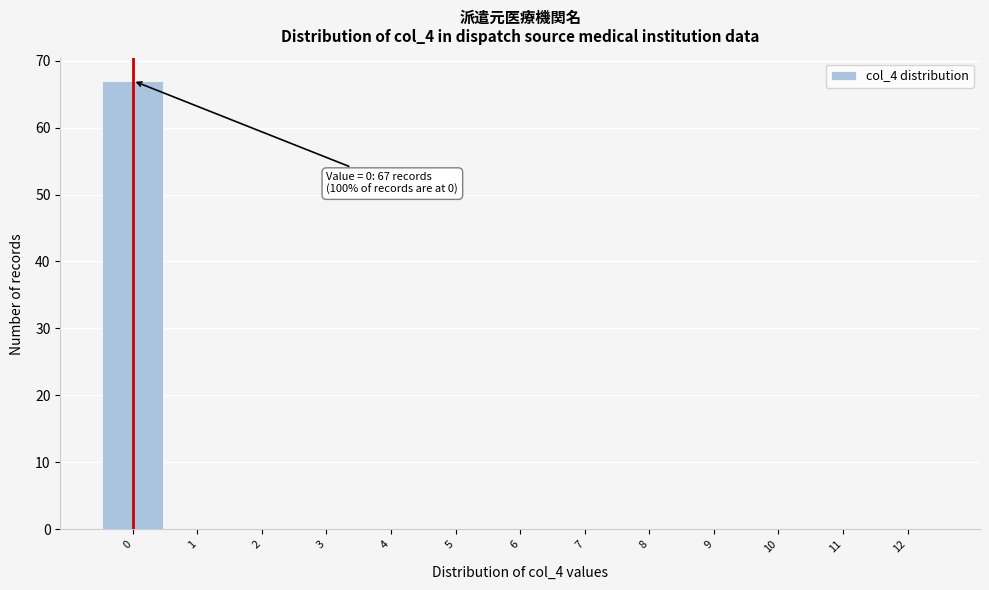

Which range on the x-axis has the tallest bar?

-0.5 to 0.5